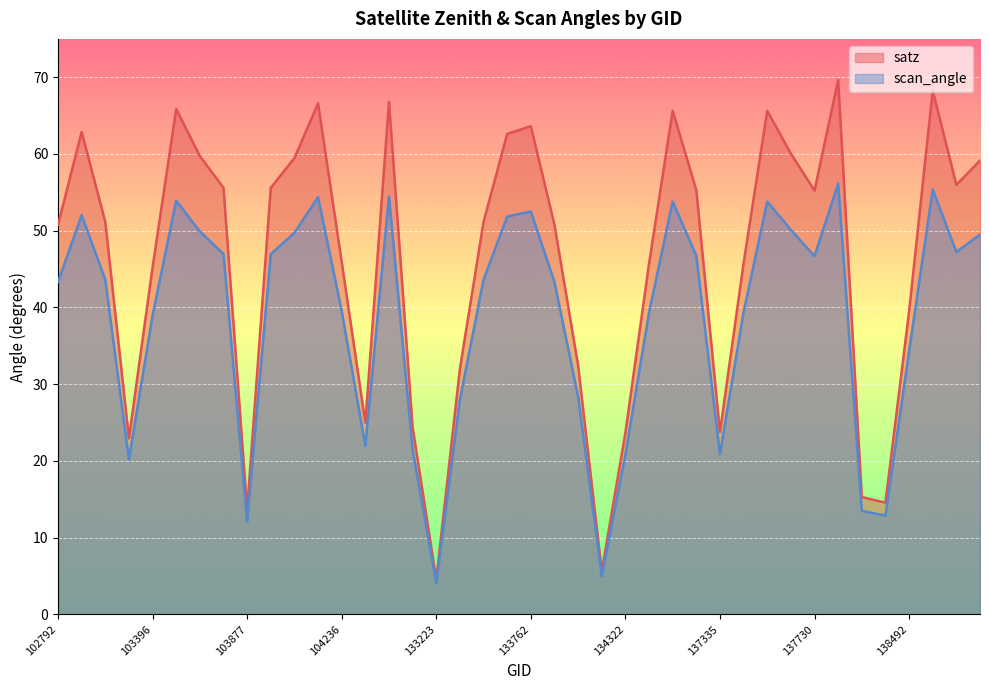

Reading left to right, extract all data points from this chart.

satz: 102792=50.8	102800=62.9	102919=51.1	103278=22.9	103396=45.2	103405=65.9	103515=59.7	103524=55.6	103877=13.7	104111=55.6	104119=59.5	104228=66.6	104236=46.0	104355=25.0	132847=66.8	133040=24.4	133223=4.5	133404=32.0	133584=51.1	133597=62.6	133762=63.6	133775=50.8	133957=32.5	134138=5.6	134322=23.7	134505=45.7	134517=65.6	134700=55.3	137335=23.8	137525=45.8	137538=65.6	137715=60.0	137730=55.2	137903=69.7	138105=15.3	138296=14.6	138492=39.5	138505=68.3	138688=56.0	138702=59.1
scan_angle: 102792=43.3	102800=52.0	102919=43.6	103278=20.2	103396=39.0	103405=53.9	103515=49.9	103524=47.0	103877=12.1	104111=47.0	104119=49.7	104228=54.4	104236=39.5	104355=22.0	132847=54.5	133040=21.4	133223=4.0	133404=28.0	133584=43.6	133597=51.9	133762=52.5	133775=43.3	133957=28.4	134138=5.0	134322=20.8	134505=39.3	134517=53.8	134700=46.7	137335=20.9	137525=39.4	137538=53.8	137715=50.1	137730=46.7	137903=56.1	138105=13.5	138296=12.9	138492=34.3	138505=55.4	138688=47.2	138702=49.5